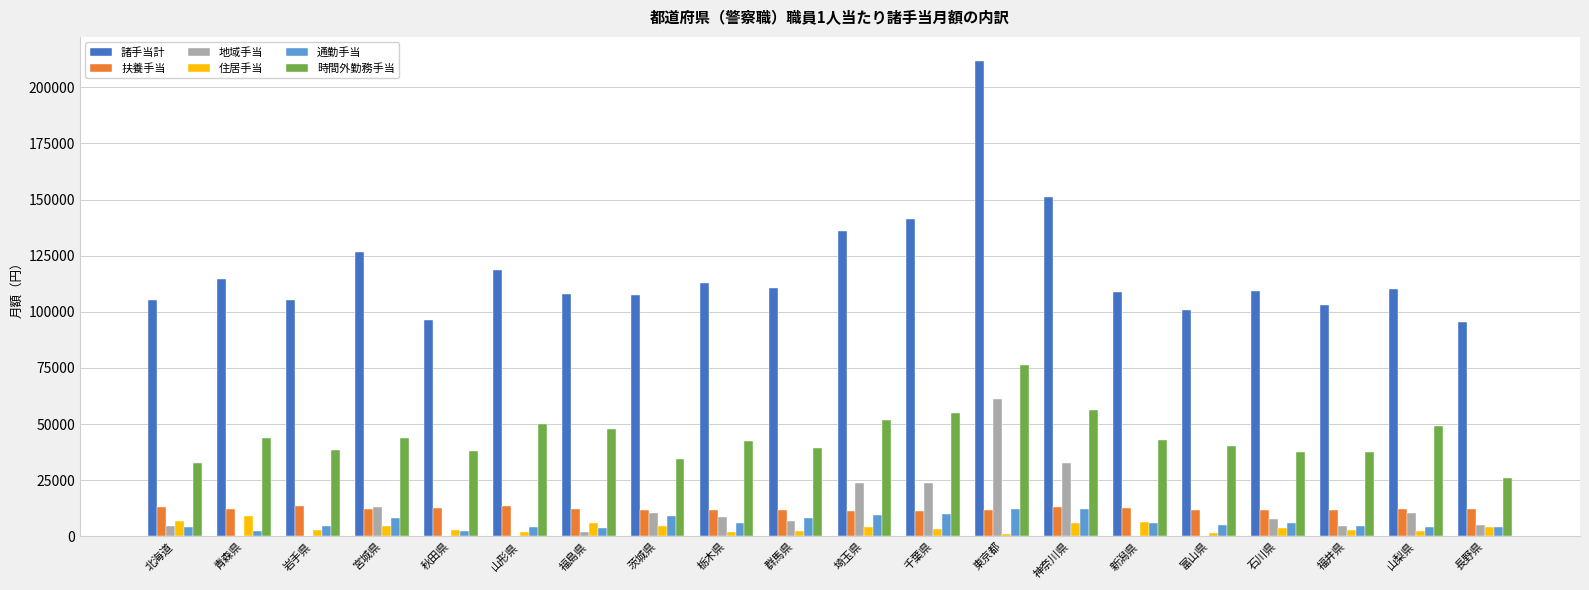

What is the sum of all 地域手当 values?

214517